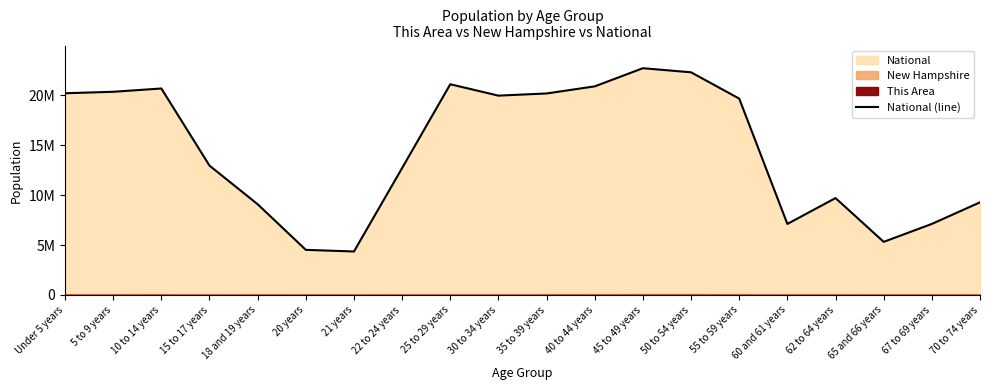

Reading left to right, what are all the values shown in this chart?

Under 5 years=20201362	5 to 9 years=20348657	10 to 14 years=20677194	15 to 17 years=12954254	18 and 19 years=9086089	20 years=4519129	21 years=4354294	22 to 24 years=12712576	25 to 29 years=21101849	30 to 34 years=19962099	35 to 39 years=20179642	40 to 44 years=20890964	45 to 49 years=22708591	50 to 54 years=22298125	55 to 59 years=19664805	60 and 61 years=7113727	62 to 64 years=9704197	65 and 66 years=5319902	67 to 69 years=7115361	70 to 74 years=9278166